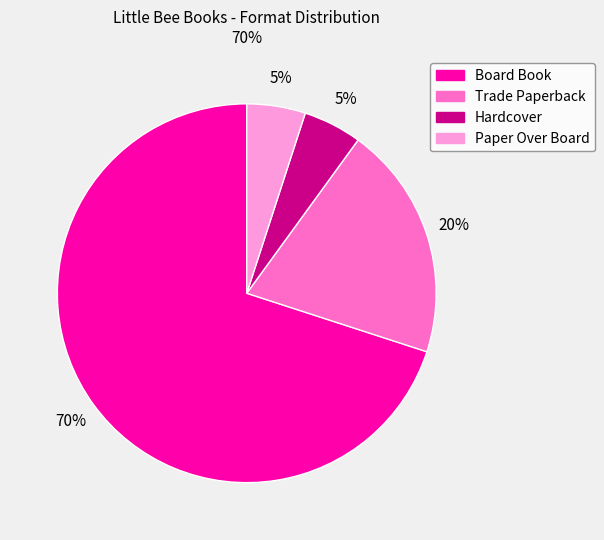

Is it true that Hardcover is 5% of the pie?

True